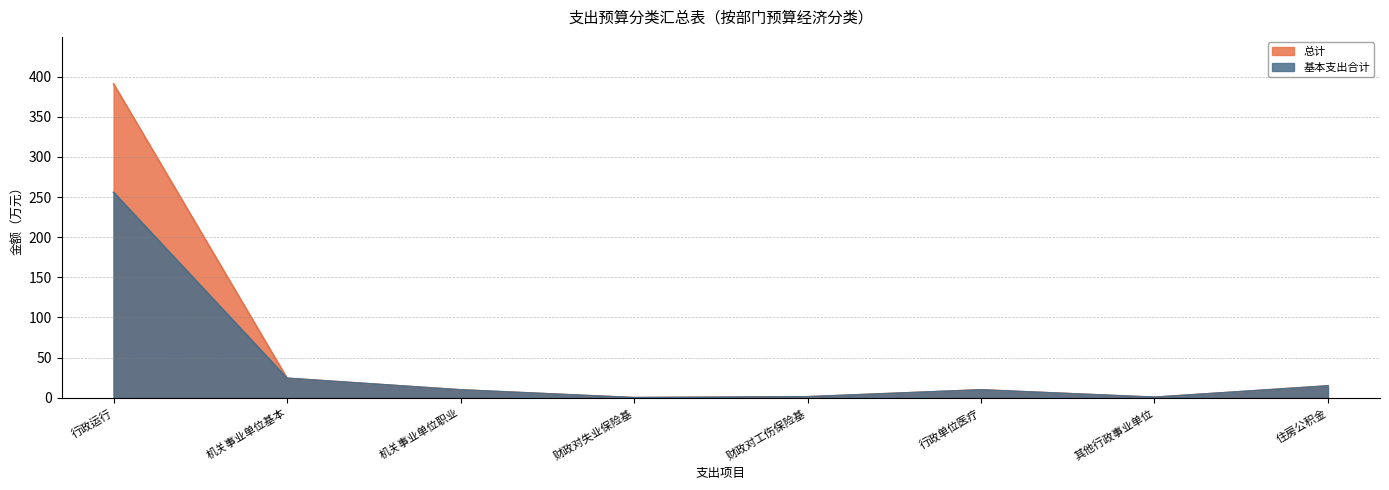

True or false: 总计 and 基本支出合计 cross at least once.

False